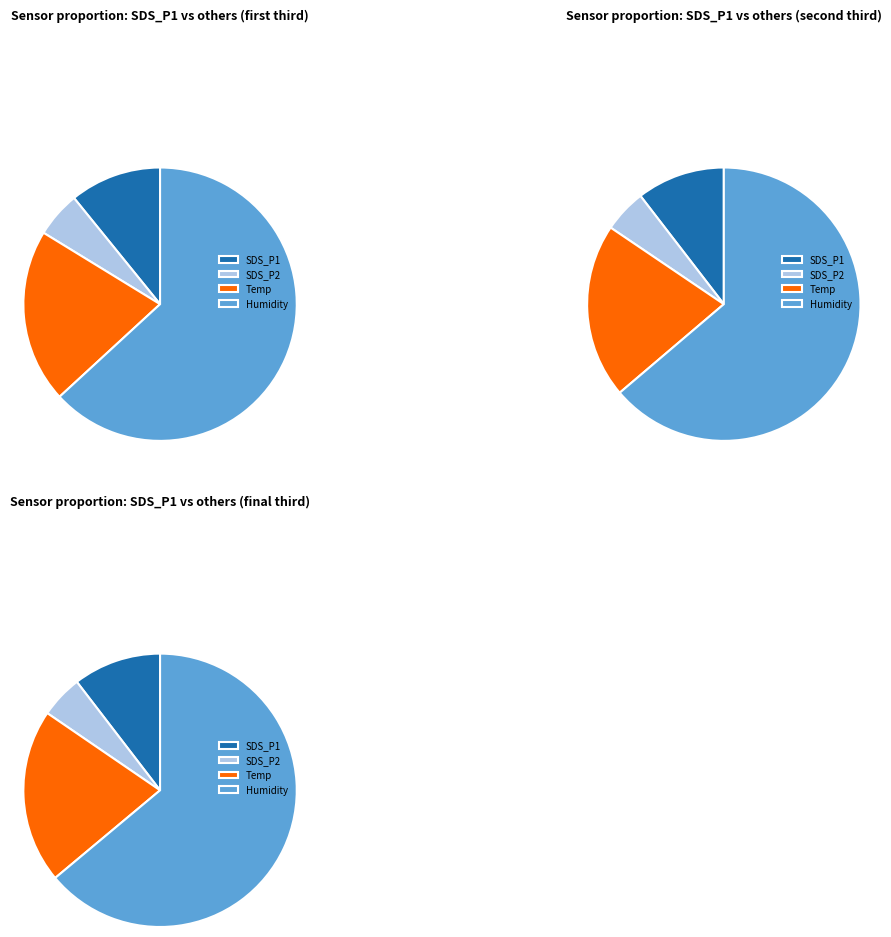

Which series changed the most between 7 and 11?

SDS_P1